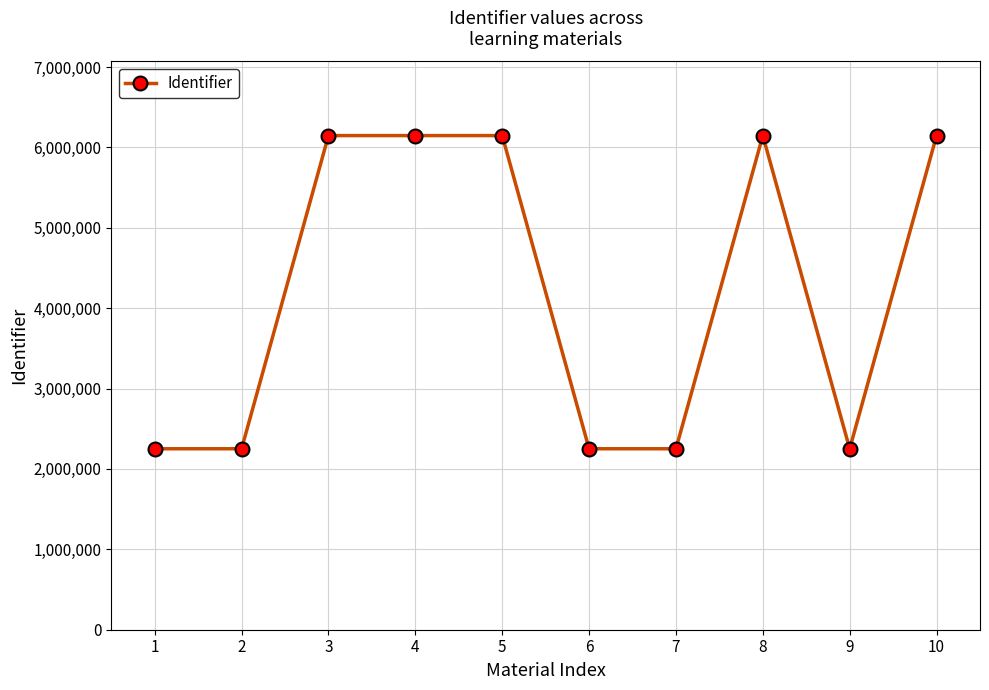

What is the difference between the maximum and minimum values?

3896091